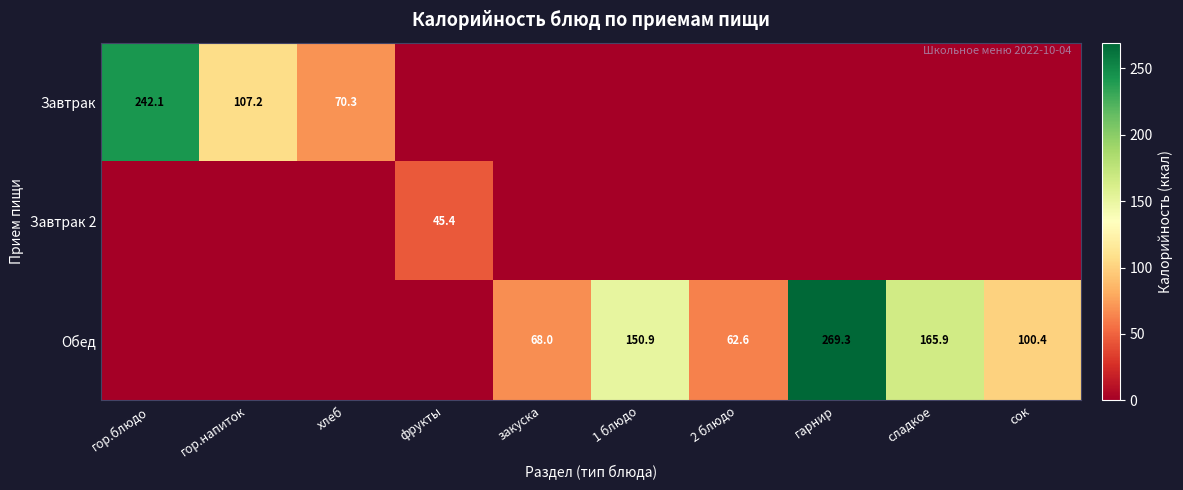

At which category is the sum across all series the highest?

гарнир